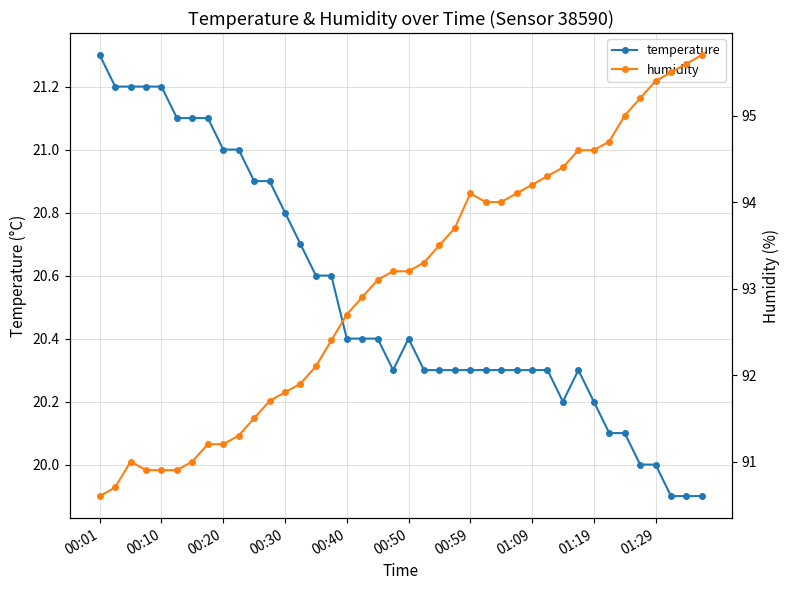

The value of temperature at 00:50 is 10.9. True or false?

False